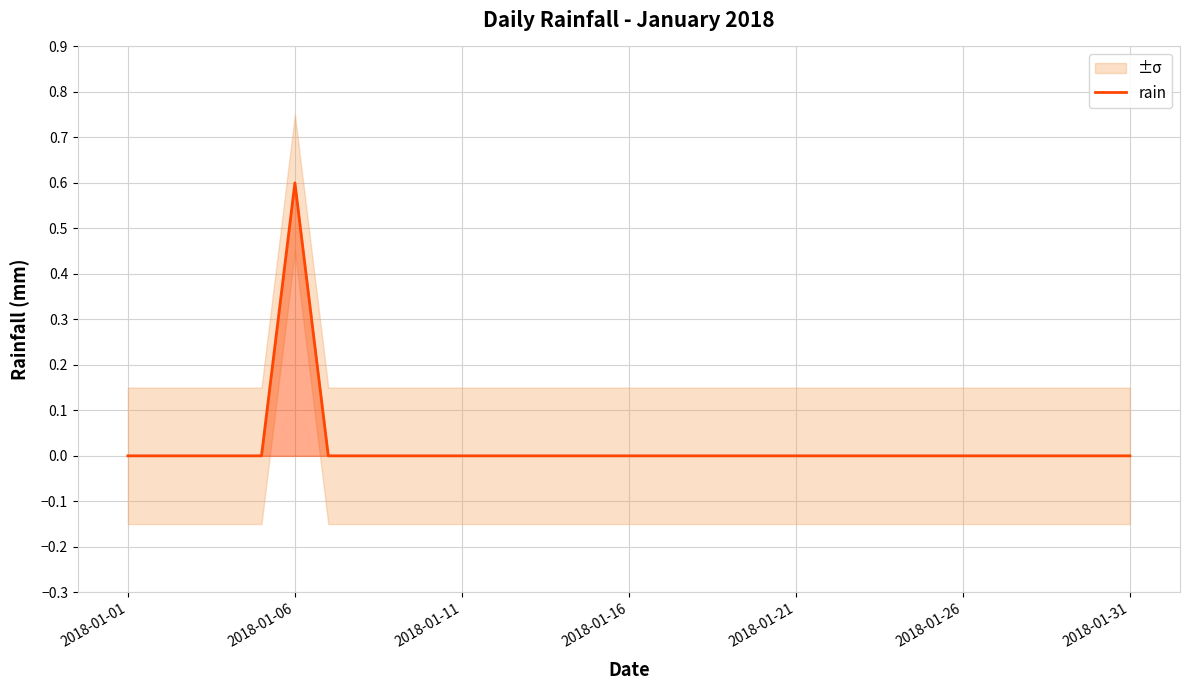

The value of rain at 2018-01-26 is -0.2. True or false?

False